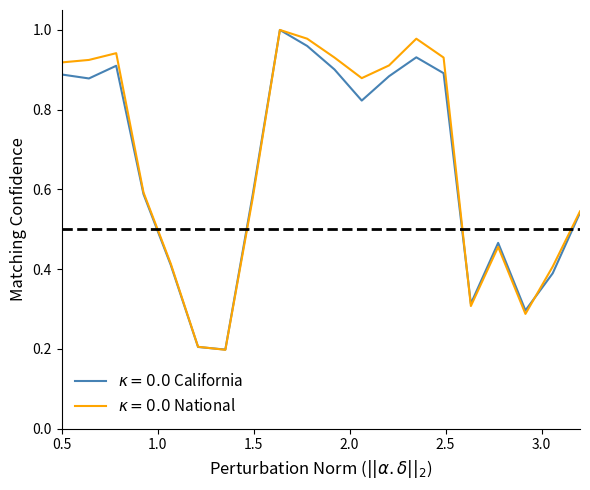

Rank the series by their average value, from lowest to highest.

$\kappa=0.0$ California, $\kappa=0.0$ National